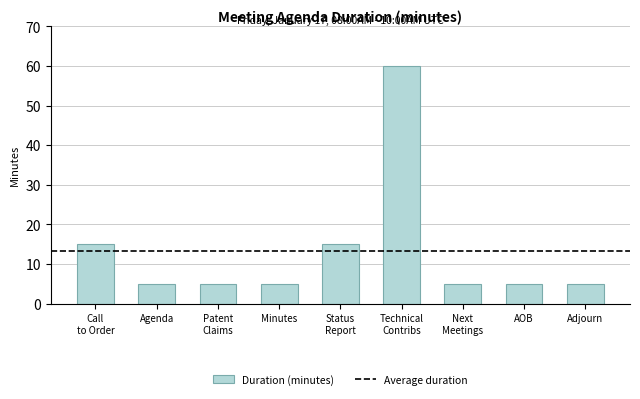

Is it true that the value at AOB is 5?

True